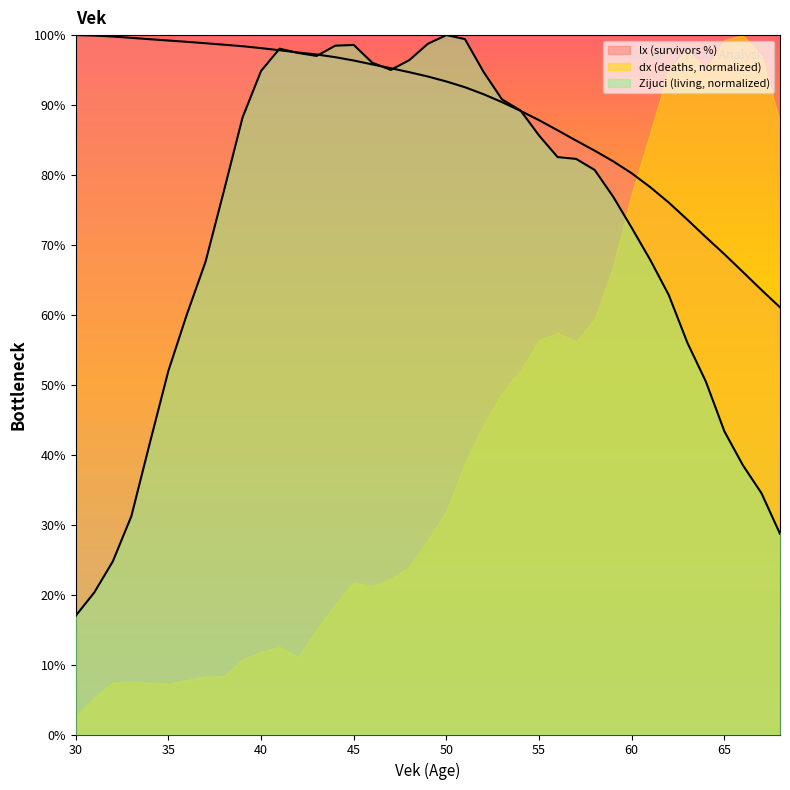

Which category has the lowest value across all series?

30